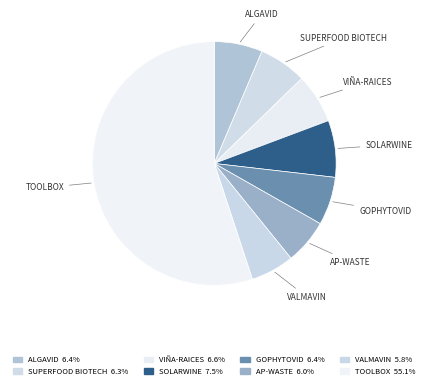

Which slice represents more than half of the pie?

TOOLBOX